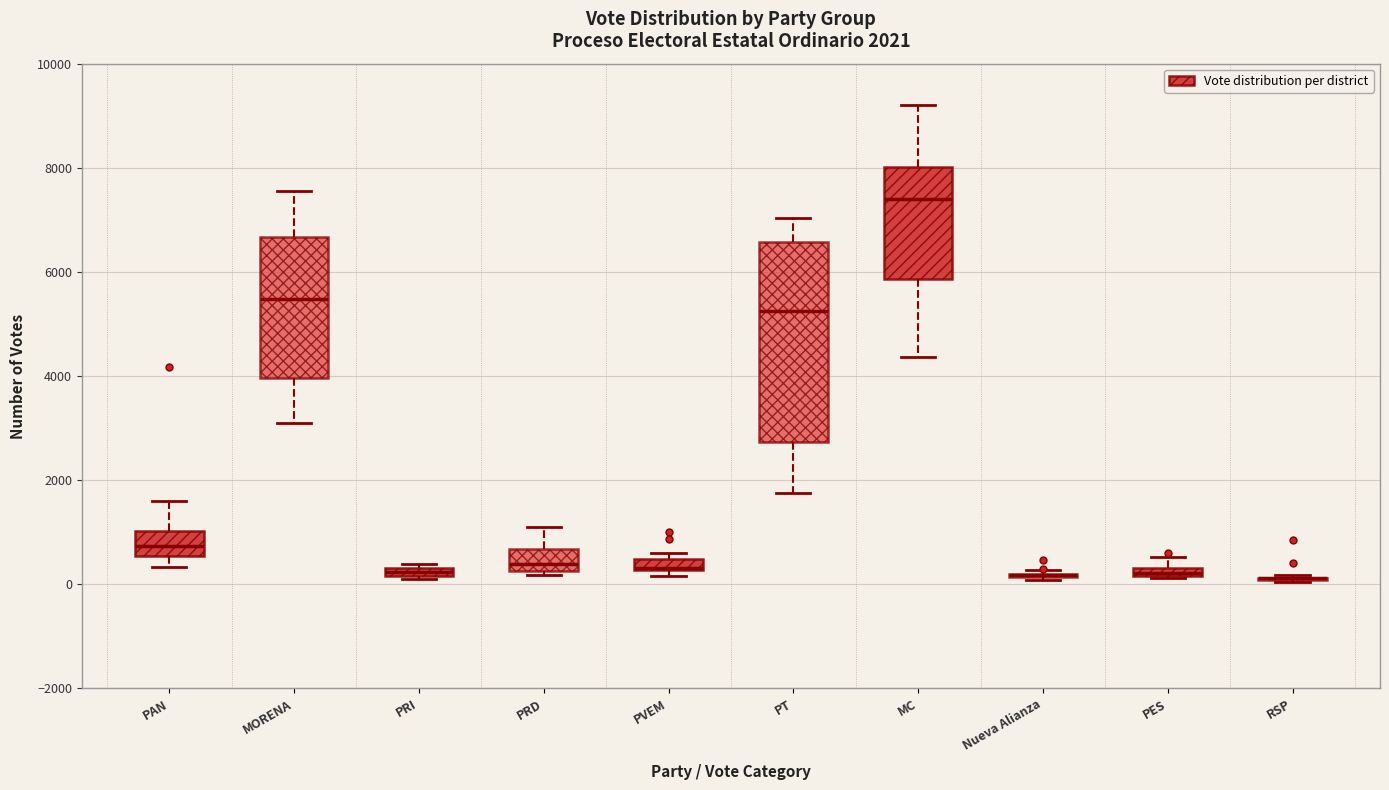

Which box is the tallest, from its lower edge to its upper edge?

PT